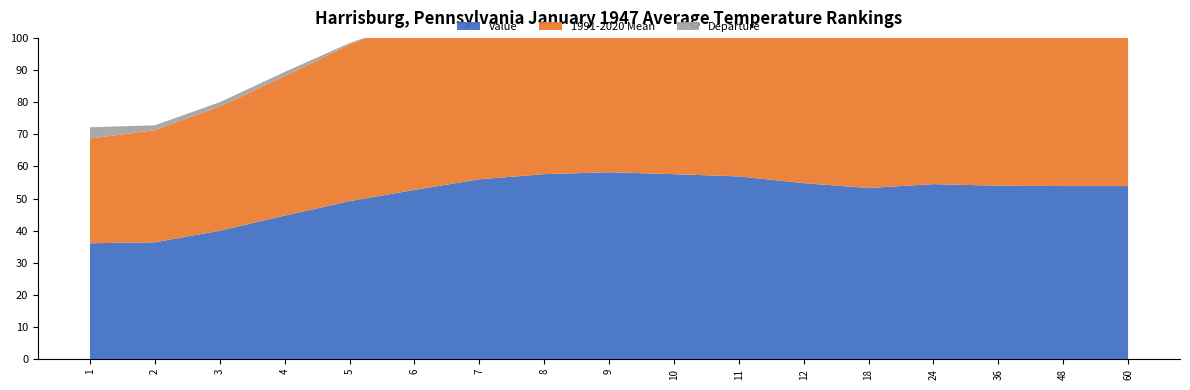

Reading left to right, extract all data points from this chart.

Value: 36.1	36.4	40.0	44.7	49.2	52.7	56.0	57.6	58.2	57.6	56.9	54.8	53.3	54.5	54.0	53.9	53.9
1991-2020 Mean: 32.6	34.9	38.7	43.4	48.7	53.3	56.8	58.8	59.4	58.9	57.5	55.6	54.7	55.5	55.5	55.5	55.5
Departure: 3.5	1.5	1.3	1.3	0.5	-0.6	-0.8	-1.2	-1.2	-1.3	-0.6	-0.8	-1.4	-1.0	-1.5	-1.6	-1.6